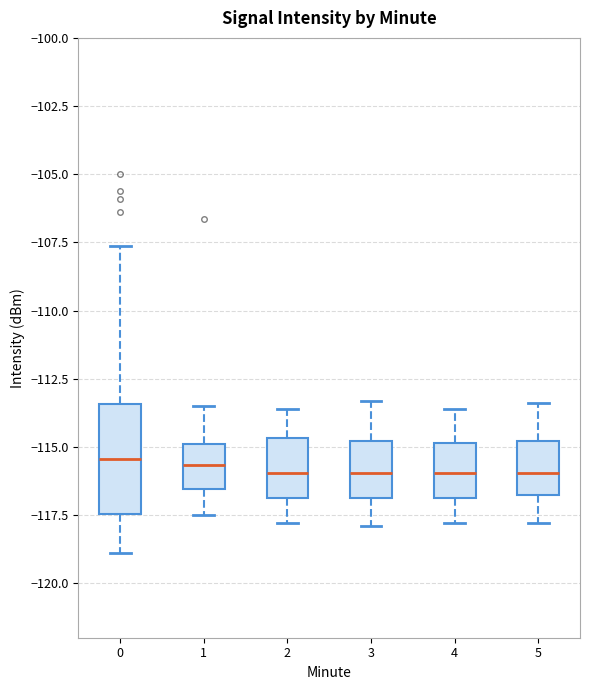

Comparing the boxes themselves (not the whiskers), which one is the tallest?

0